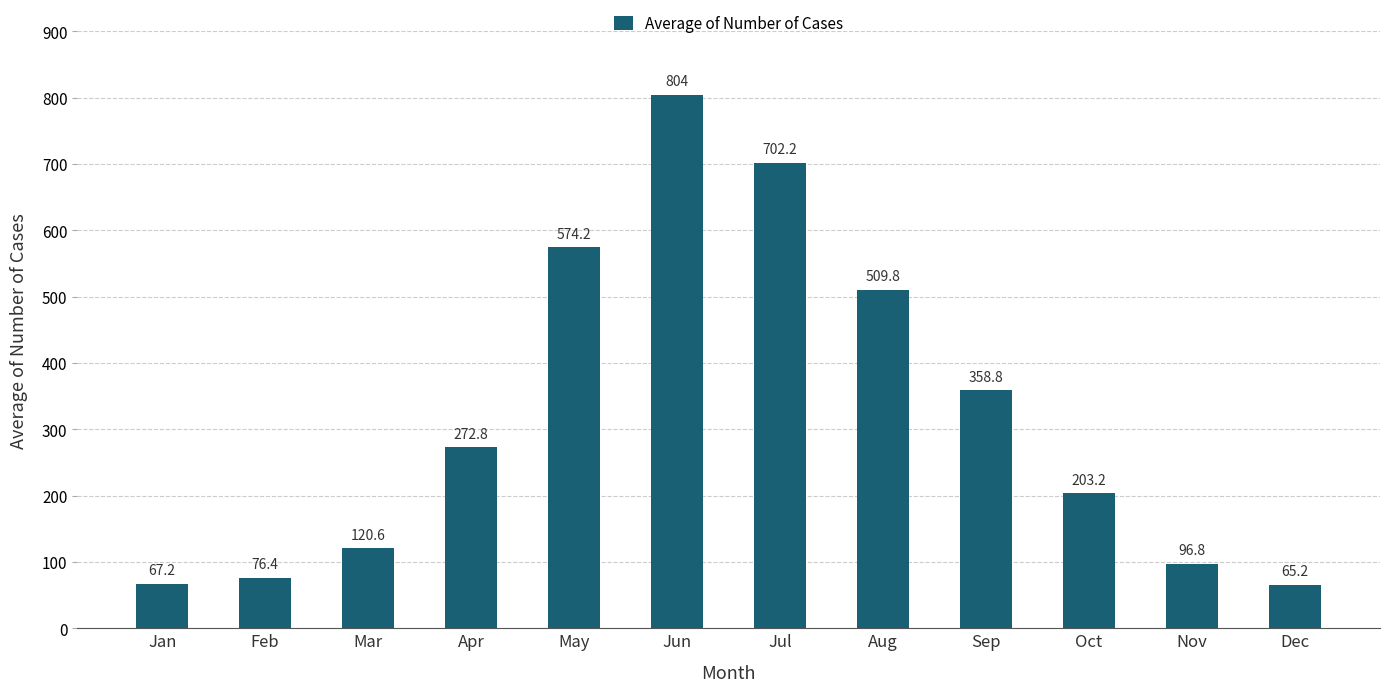

How many categories are shown in the chart?

12